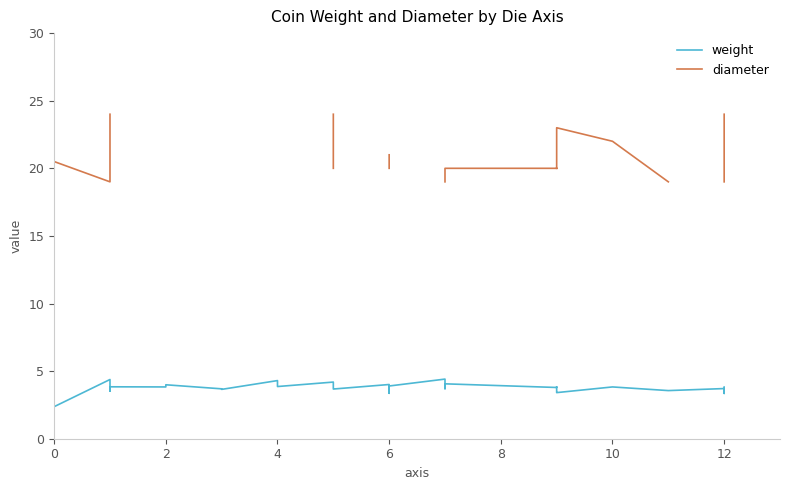

What are all the series names shown in the legend?

weight, diameter